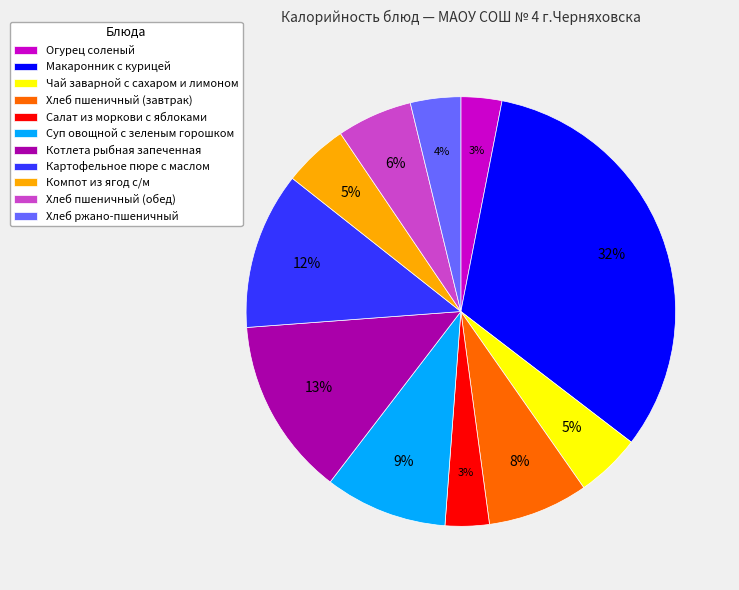

Count the number of slices in the pie.

11